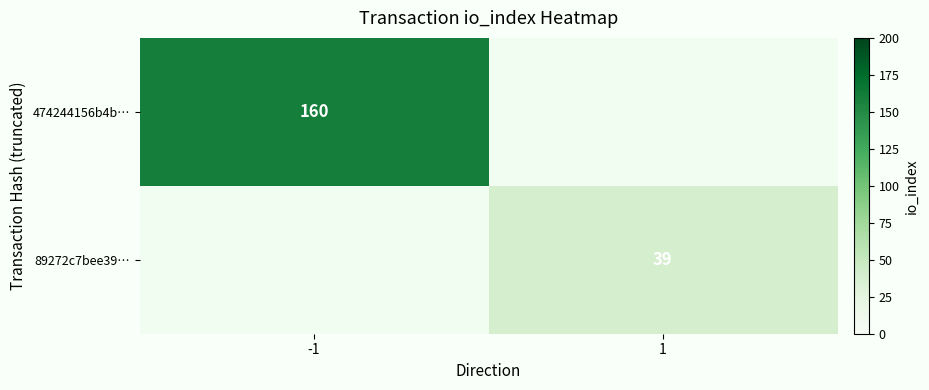

The value of 89272c7bee39… at 1 is 39. True or false?

True